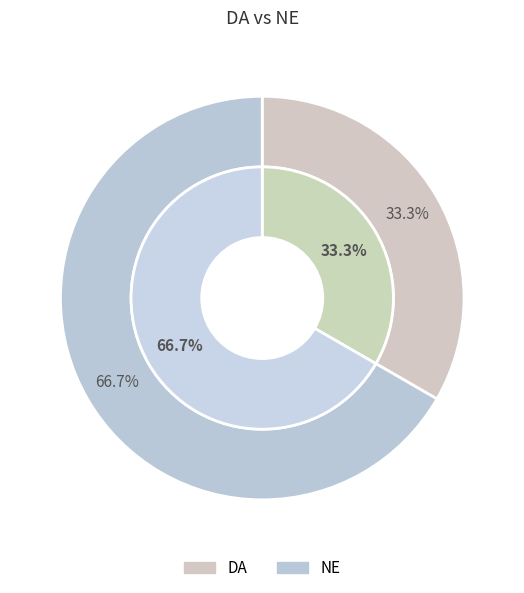

Is there any slice that represents more than half of the pie?

Yes